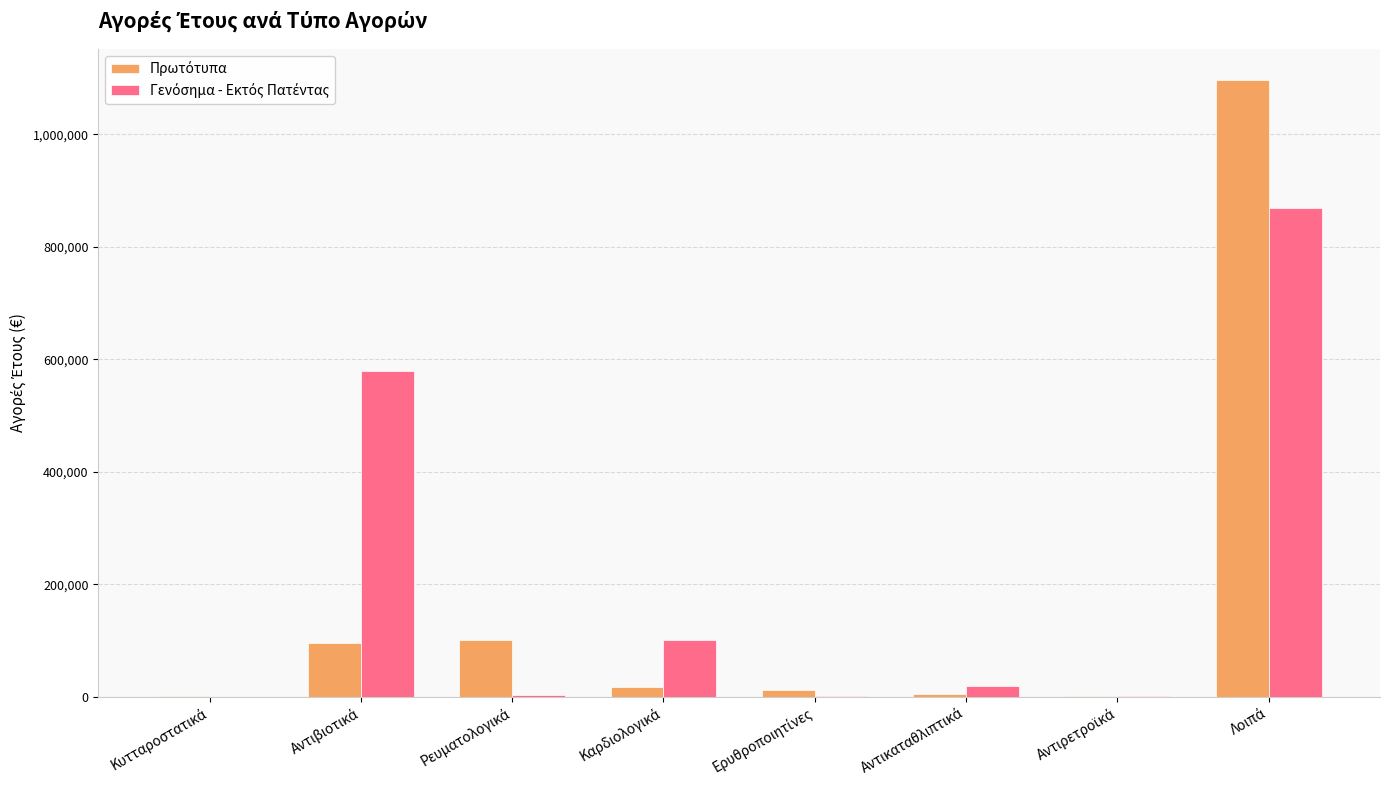

Reading right to left, transcribe all the data shown in this chart.

Πρωτότυπα: 1097186.6	1614.3	4366.2	12382.5	17691.2	100925.1	95666.7	869.2
Γενόσημα - Εκτός Πατέντας: 869530.3	516.3	18098.6	1024.3	101308.3	2041.0	579925.7	0.0